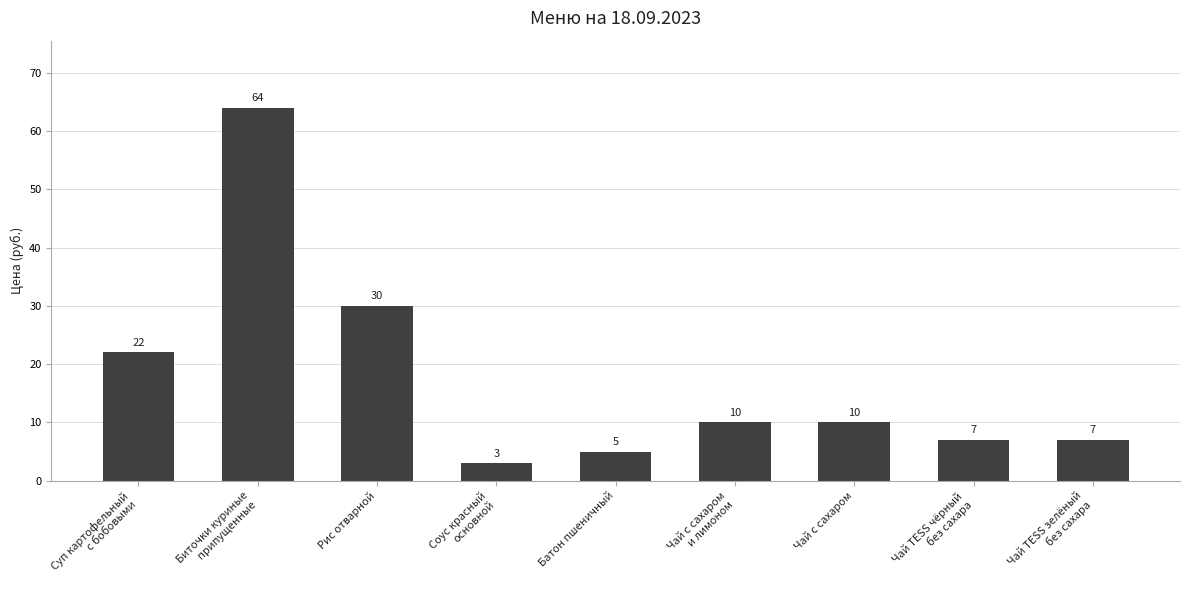

The chart shows a value of 10 at Чай с сахаром. True or false?

True